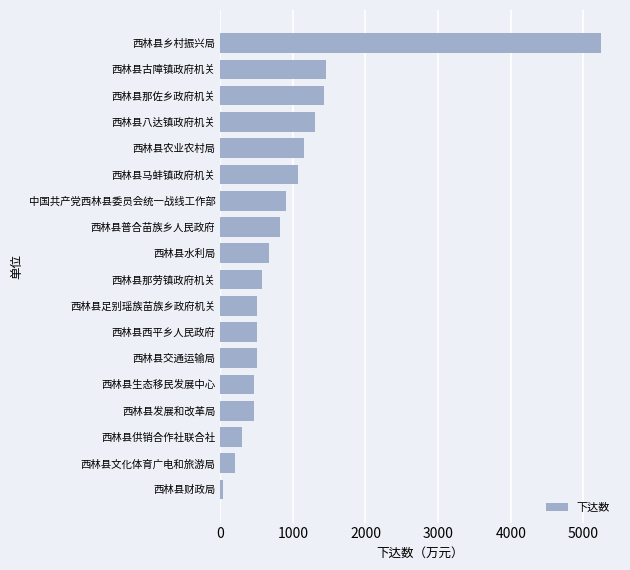

What is the difference between the maximum and minimum values?

5202.7